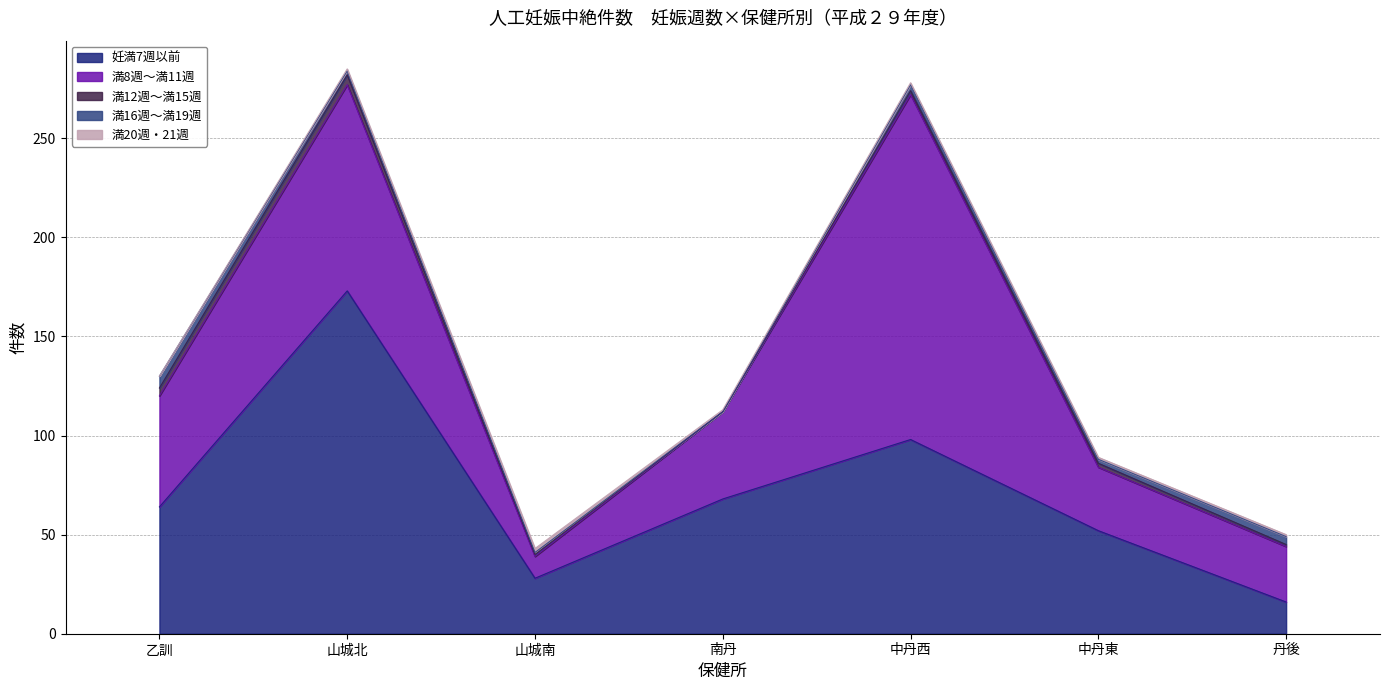

What is the difference between the maximum and minimum values in the 妊満7週以前 series?

157